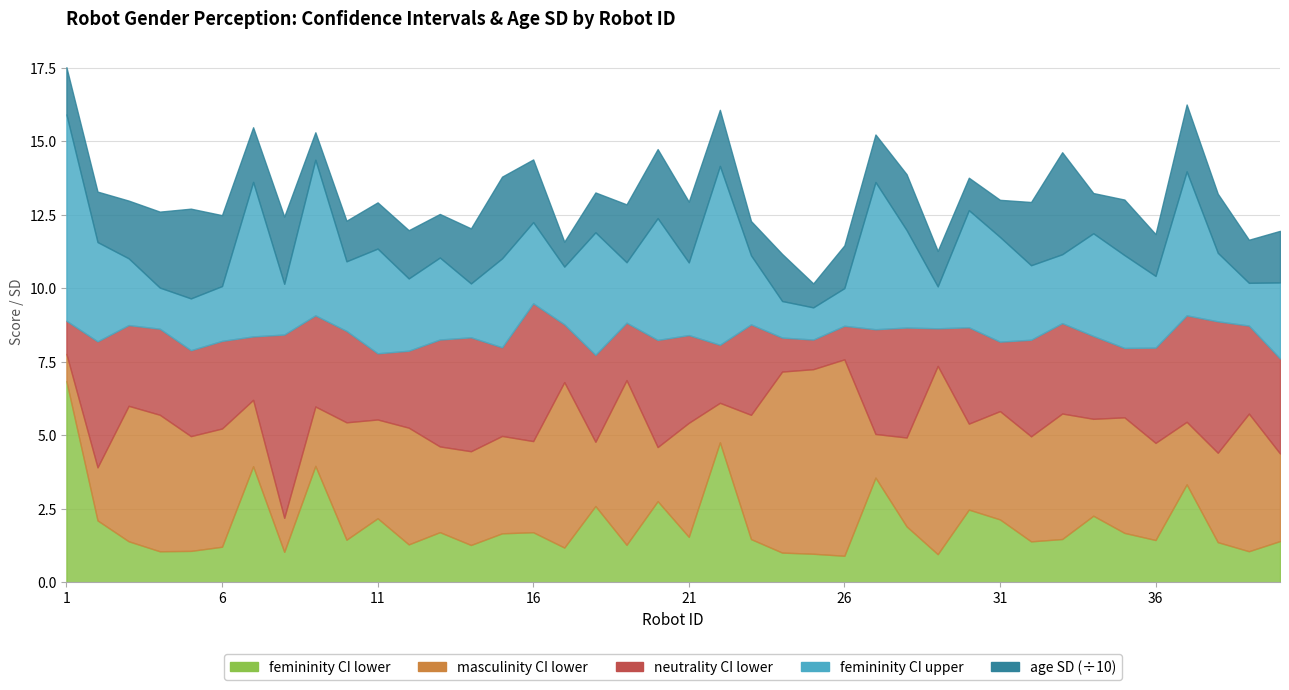

Which category has the lowest value in the femininity_ci_upper series?

25